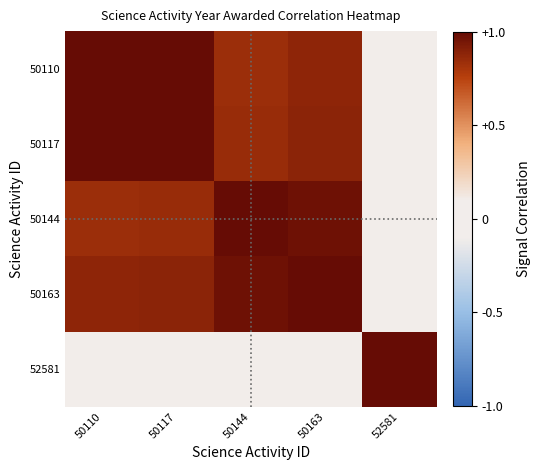

Which series has the widest spread of values?

50110